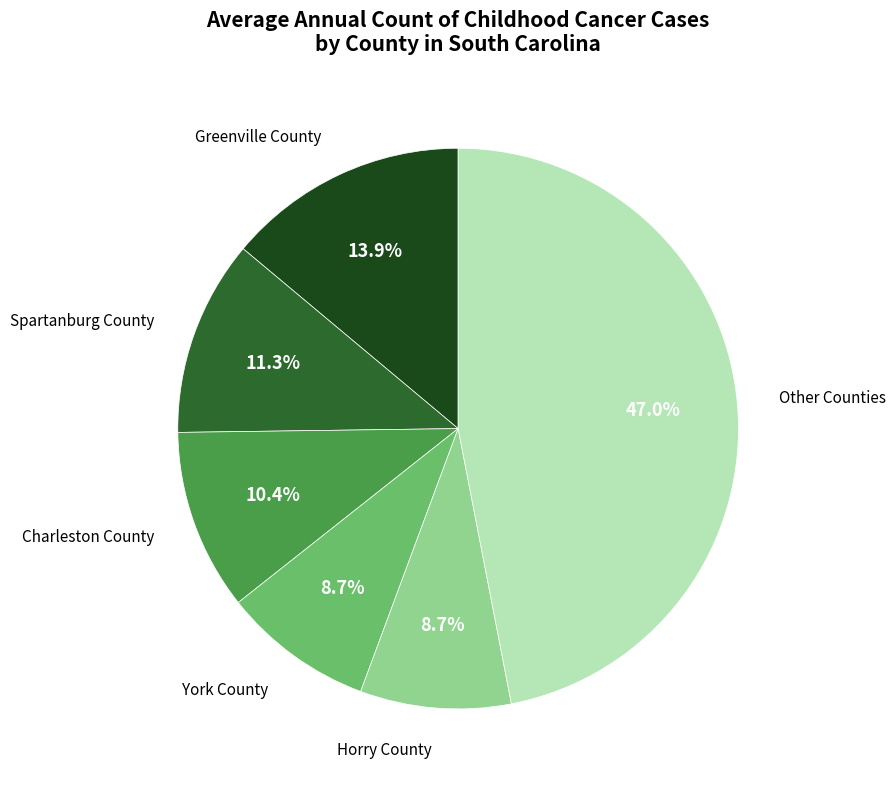

What is the total percentage of Spartanburg County and Horry County?

20.0%